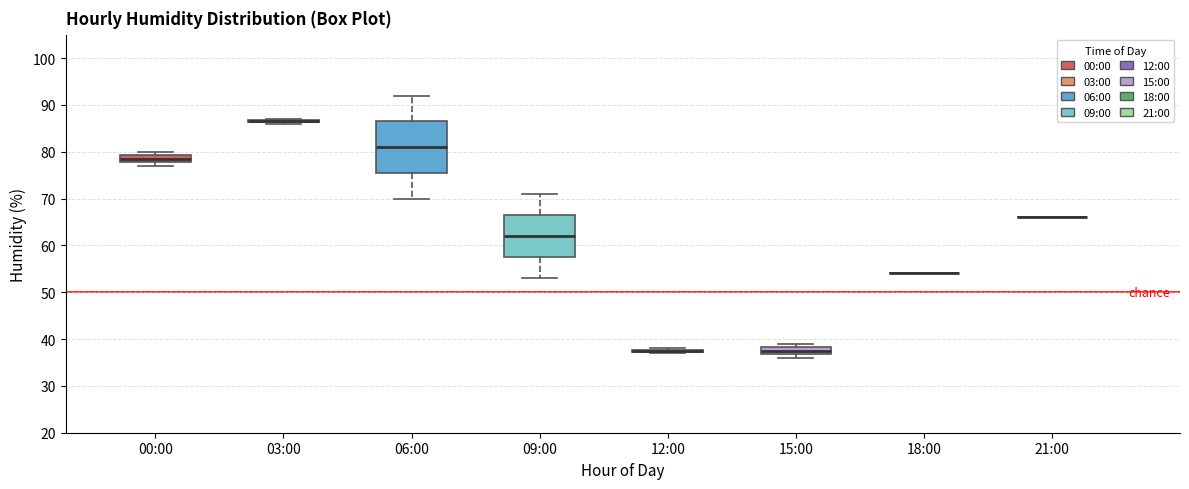

Reading left to right, read every box against the y-axis: the position of its median line, the range the box covers, and the ends of its whiskers. The values are not printed on the chart, so give them approximately, as read against the axis.

00:00: median 79 (inside the box), box 78 to 79, whiskers 77 to 80
03:00: box collapsed to a line at 87, whiskers 86 to 87
06:00: median 81, box 76 to 87, whiskers 70 to 92
09:00: median 62, box 58 to 67, whiskers 53 to 71
12:00: box collapsed to a line at 38, whiskers 37 to 38
15:00: median 38 (inside the box), box 37 to 38, whiskers 36 to 39
18:00: box collapsed to a line at 54, whiskers 54 to 54
21:00: box collapsed to a line at 66, whiskers 66 to 66